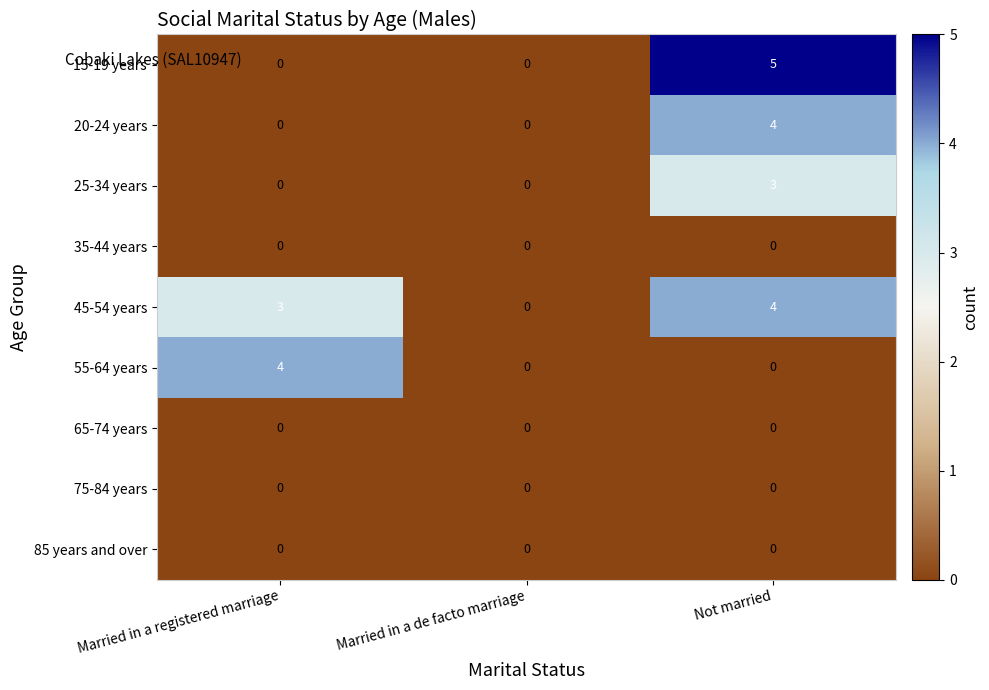

Reading left to right, what are all the values shown in this chart?

15-19 years: 0	0	5
20-24 years: 0	0	4
25-34 years: 0	0	3
35-44 years: 0	0	0
45-54 years: 3	0	4
55-64 years: 4	0	0
65-74 years: 0	0	0
75-84 years: 0	0	0
85 years and over: 0	0	0